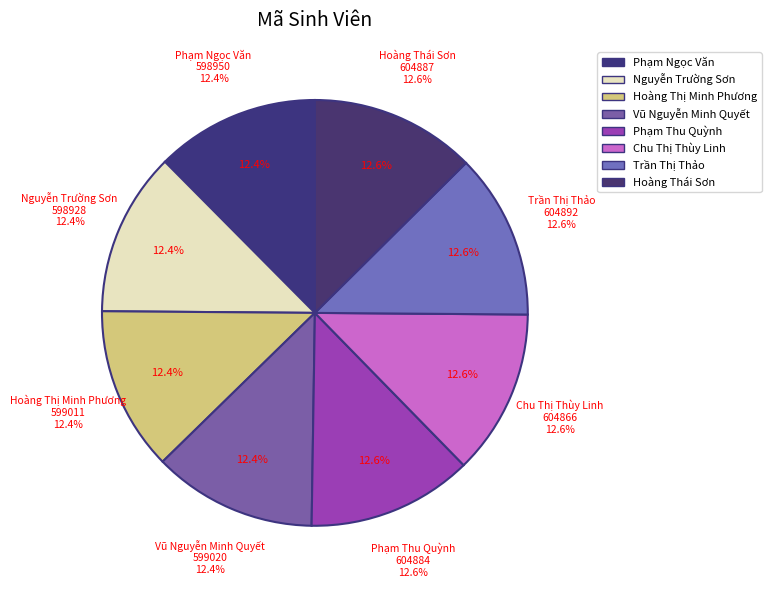

What is the smallest slice in the pie chart?

Nguyễn Trường Sơn